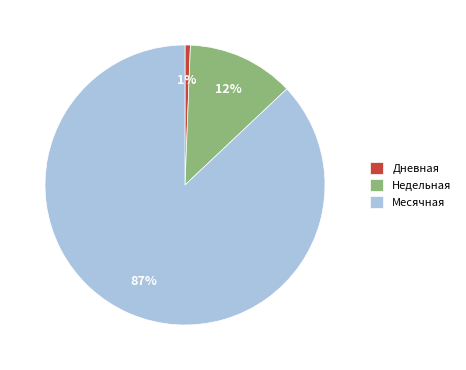

Is it true that Дневная is 1% of the pie?

True